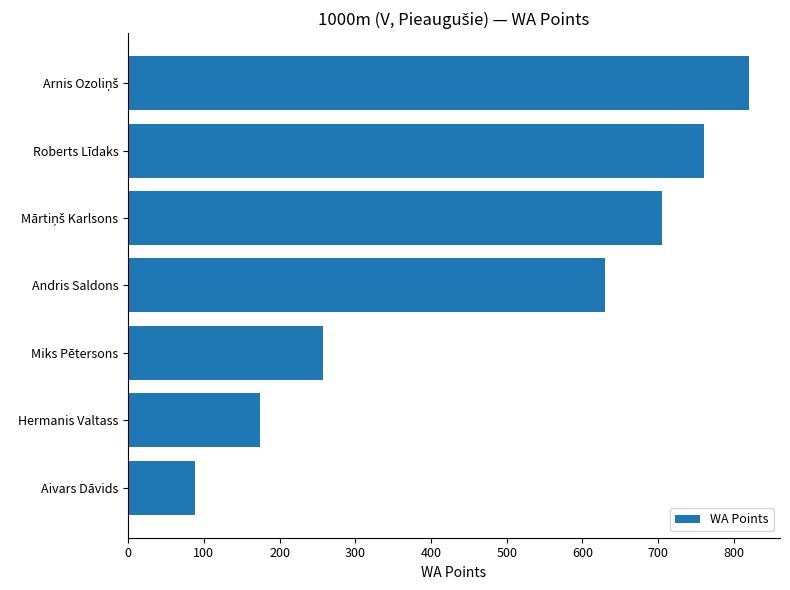

How many distinct data groups are displayed?

1